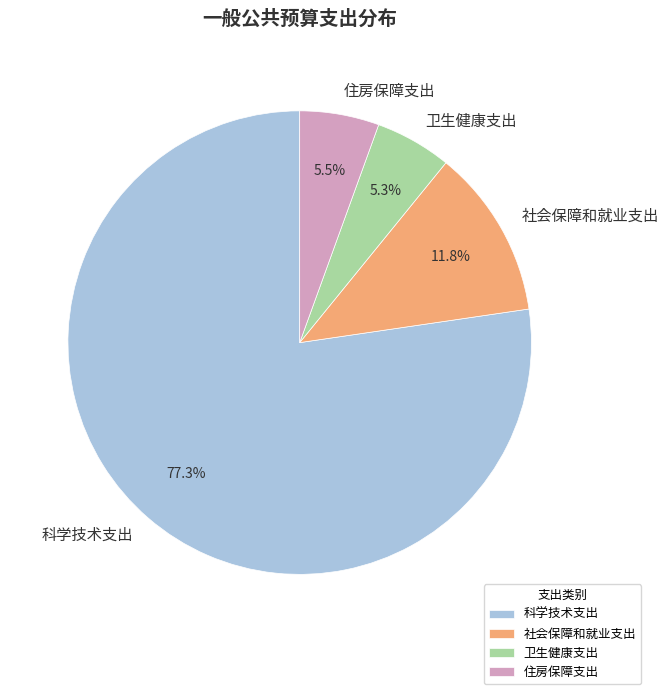

Combined, do 住房保障支出 and 社会保障和就业支出 account for over 50%?

No